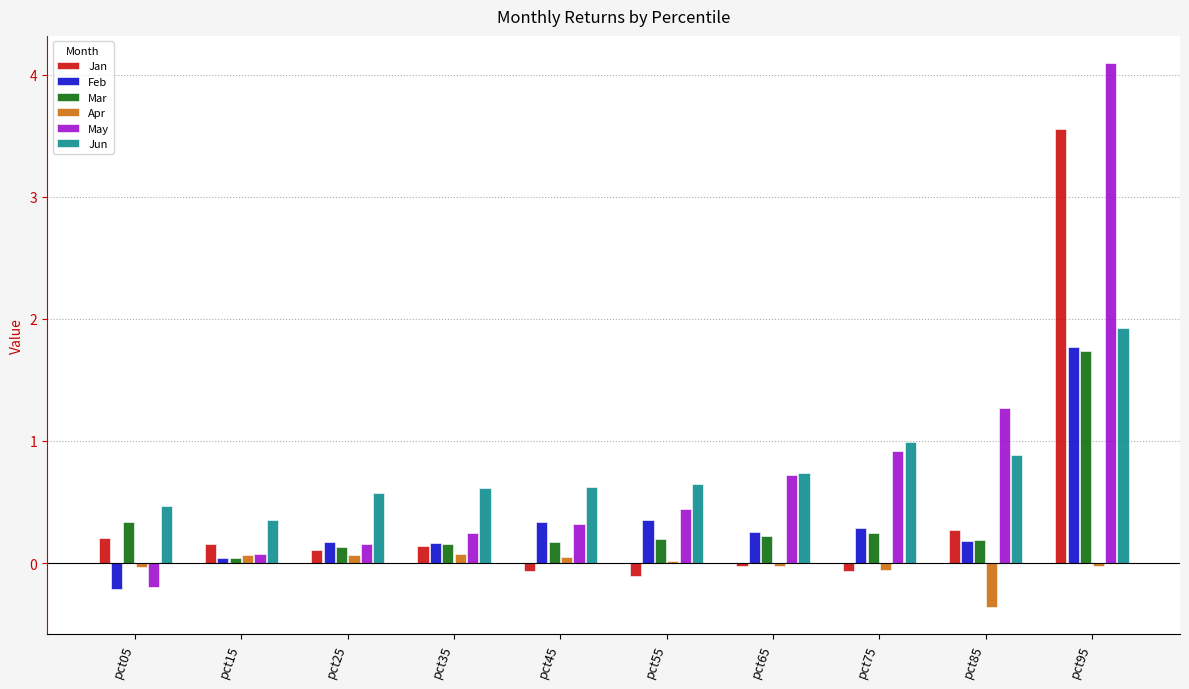

Is it true that Jan equals 0.2 at pct05?

True